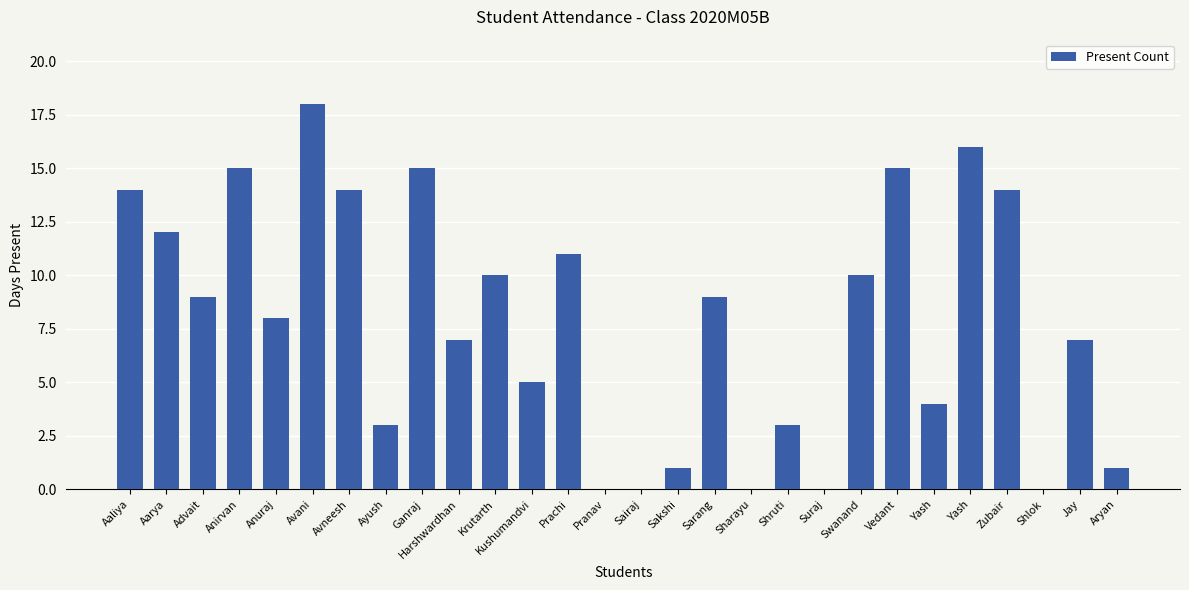

True or false: the data shows 9 at Sarang.

True